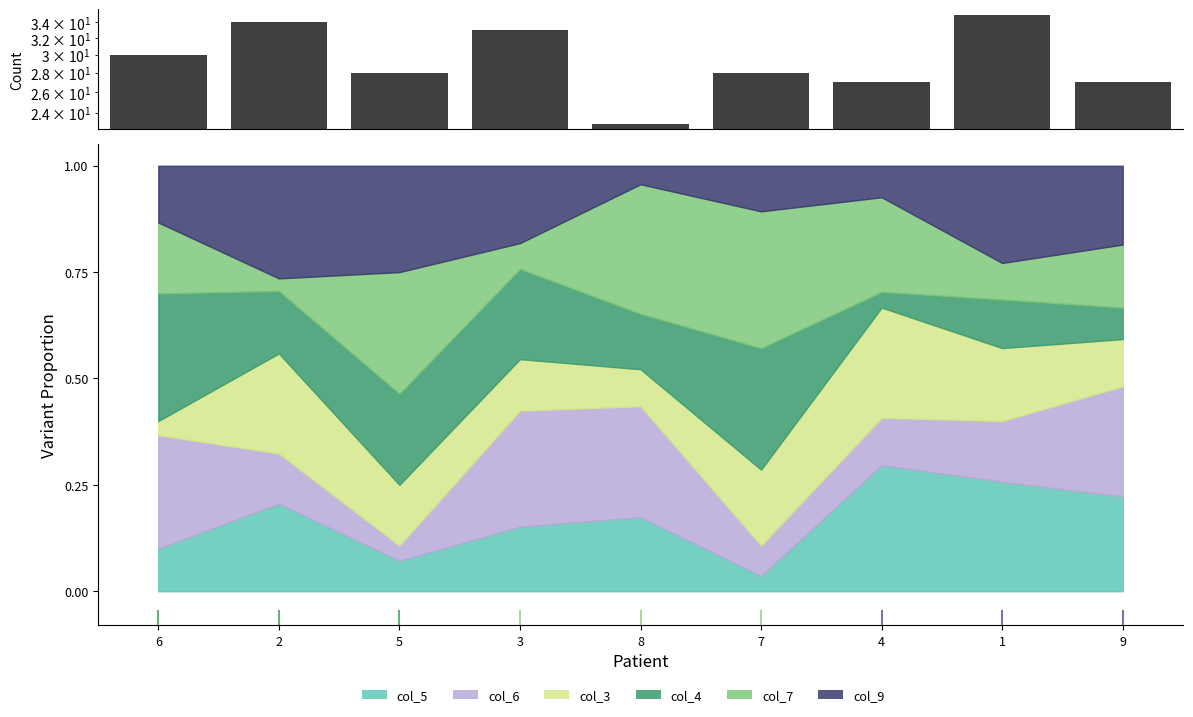

Which label corresponds to the largest value in the chart?

1